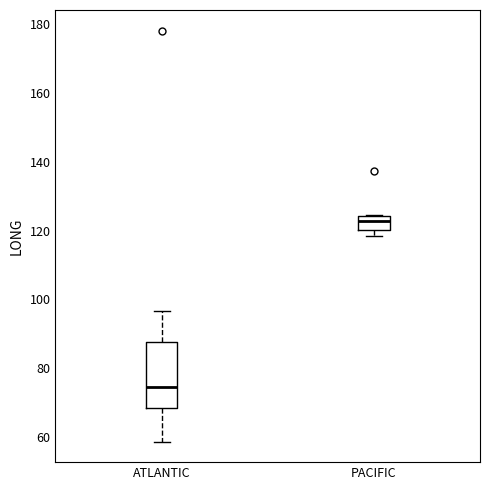

Comparing the boxes themselves (not the whiskers), which one is the tallest?

ATLANTIC